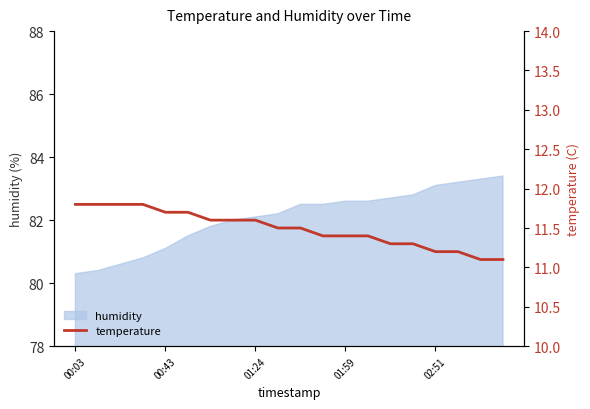

Between 12 and 19, which is larger?

12